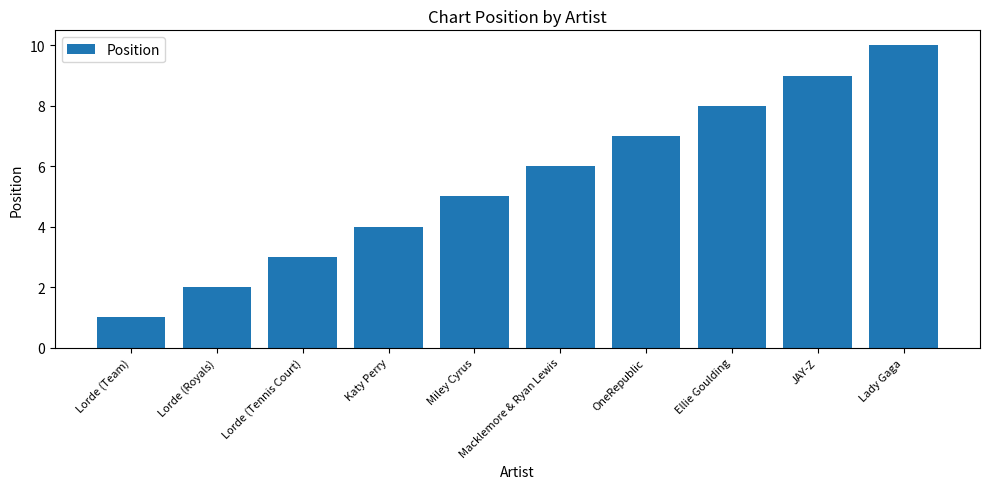

At which label is the value closest to 5?

Miley Cyrus